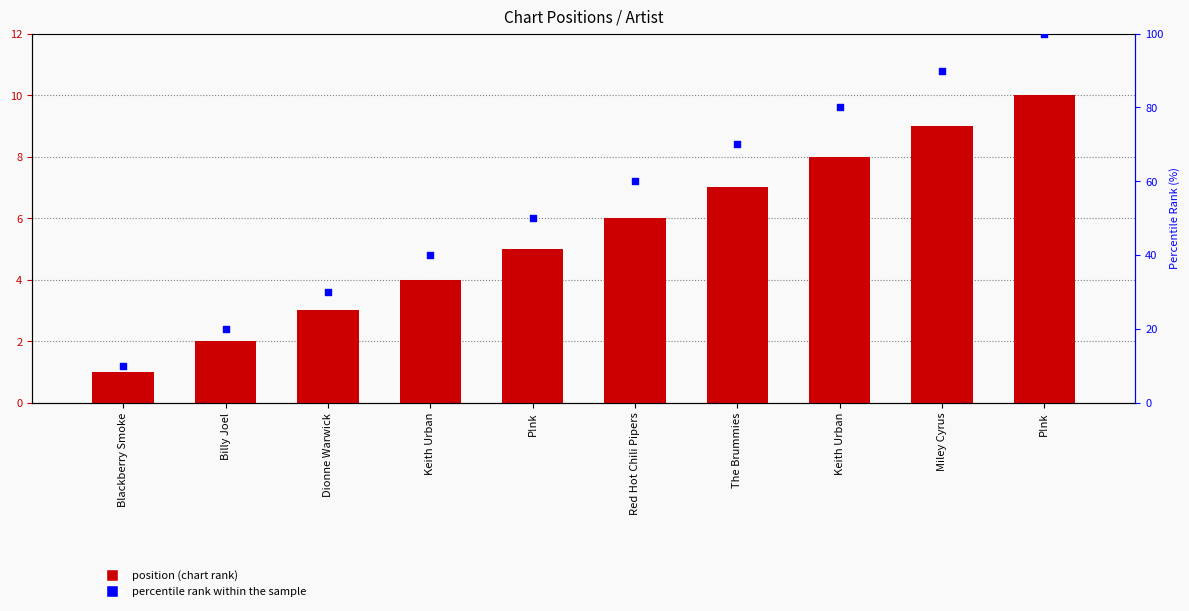

Is the value of Position at Red Hot Chili Pipers greater than the value of percentile rank within the sample at P!nk?

No